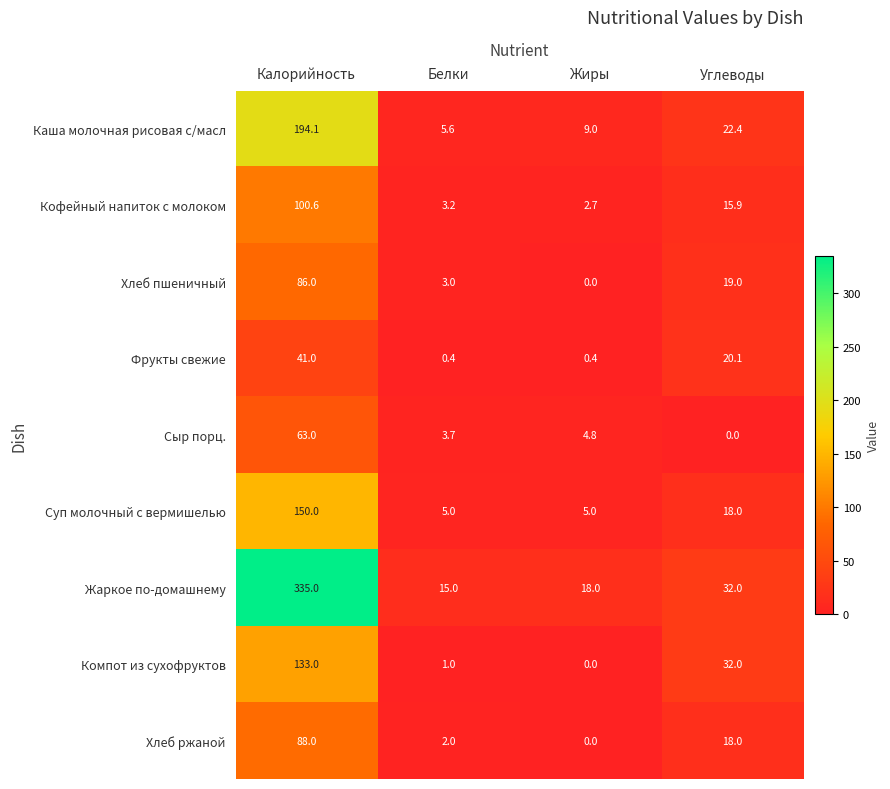

Count the number of categories in the chart.

4